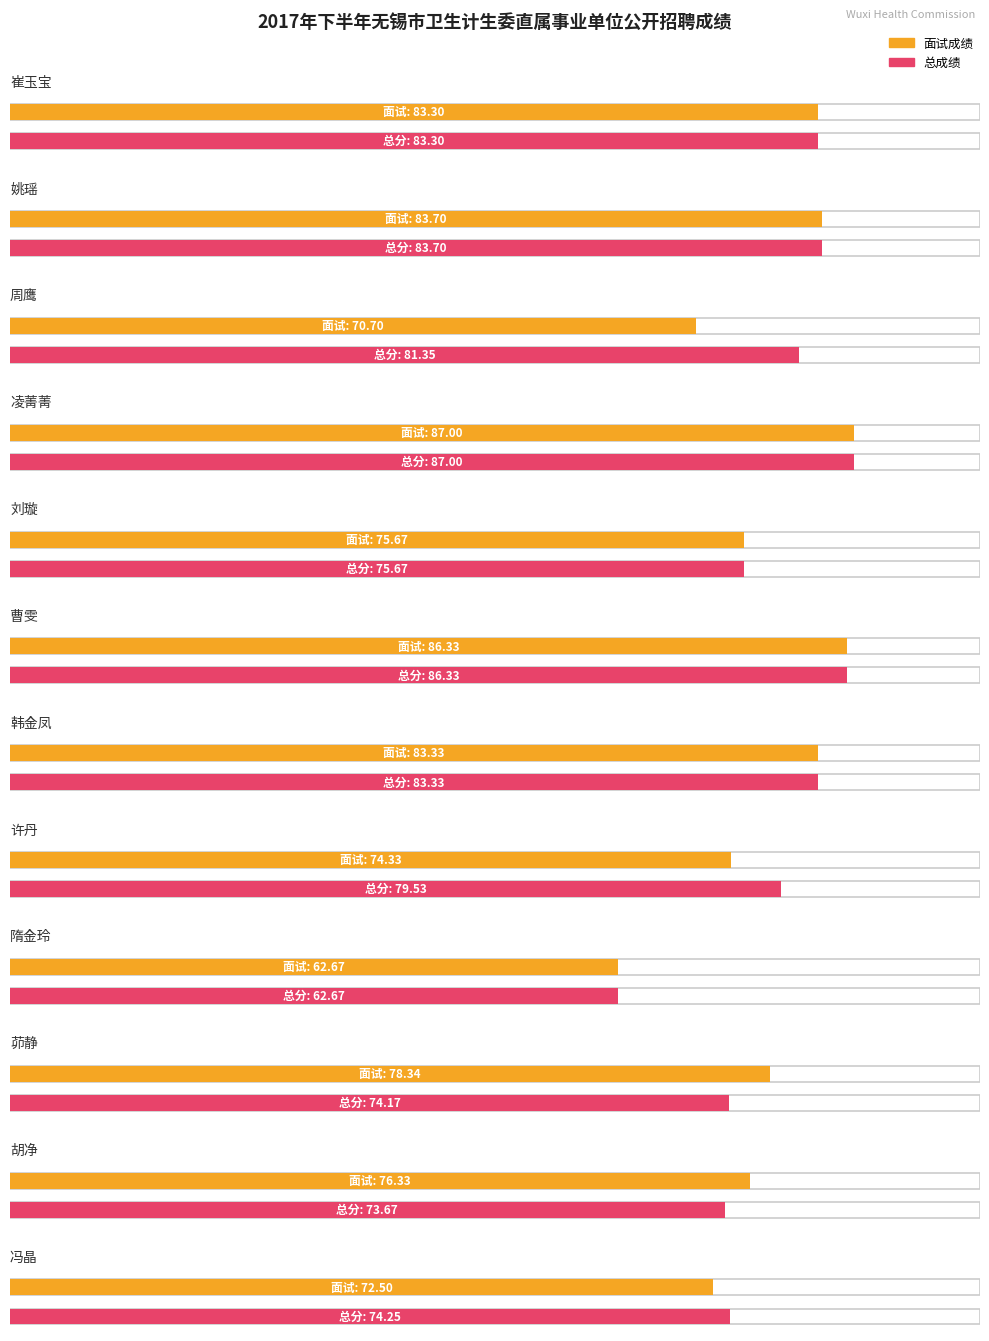

Is it true that 总成绩 equals 87.0 at 凌菁菁?

True